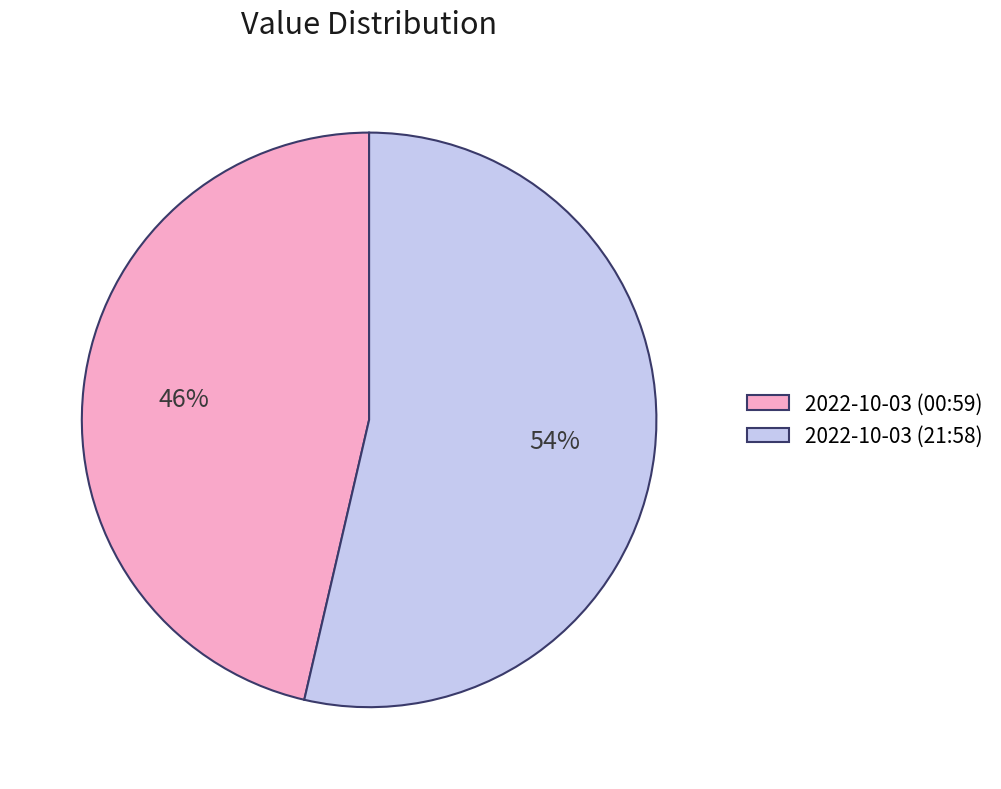

What is the smallest slice in the pie chart?

2022-10-03 (00:59)